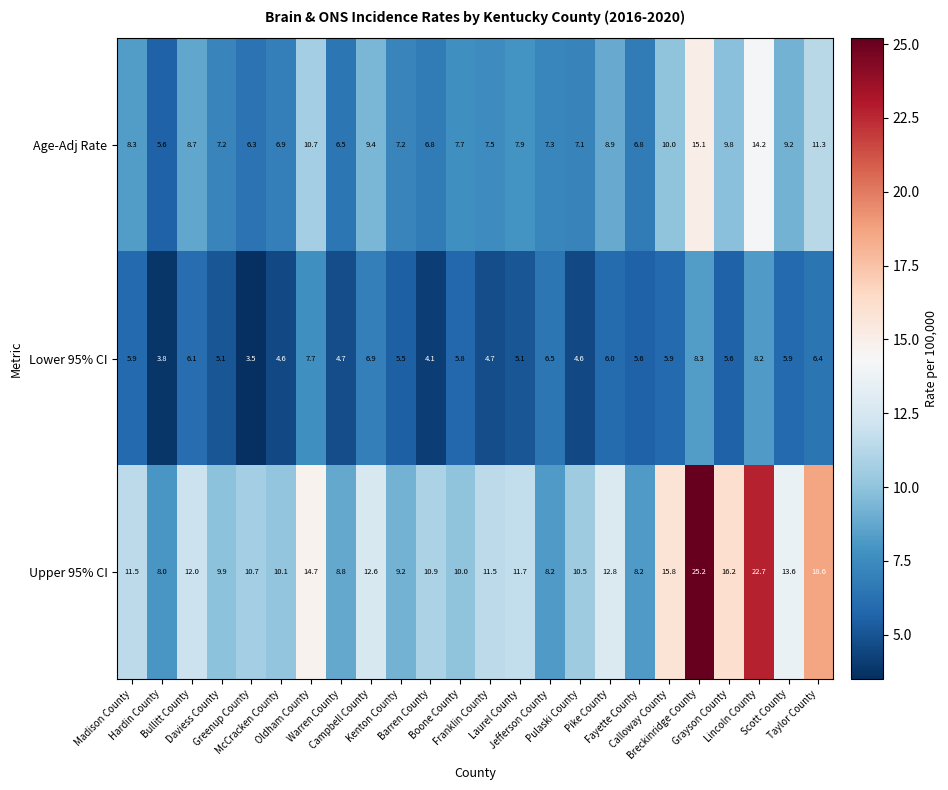

At how many categories does at least one series exceed 6?

24